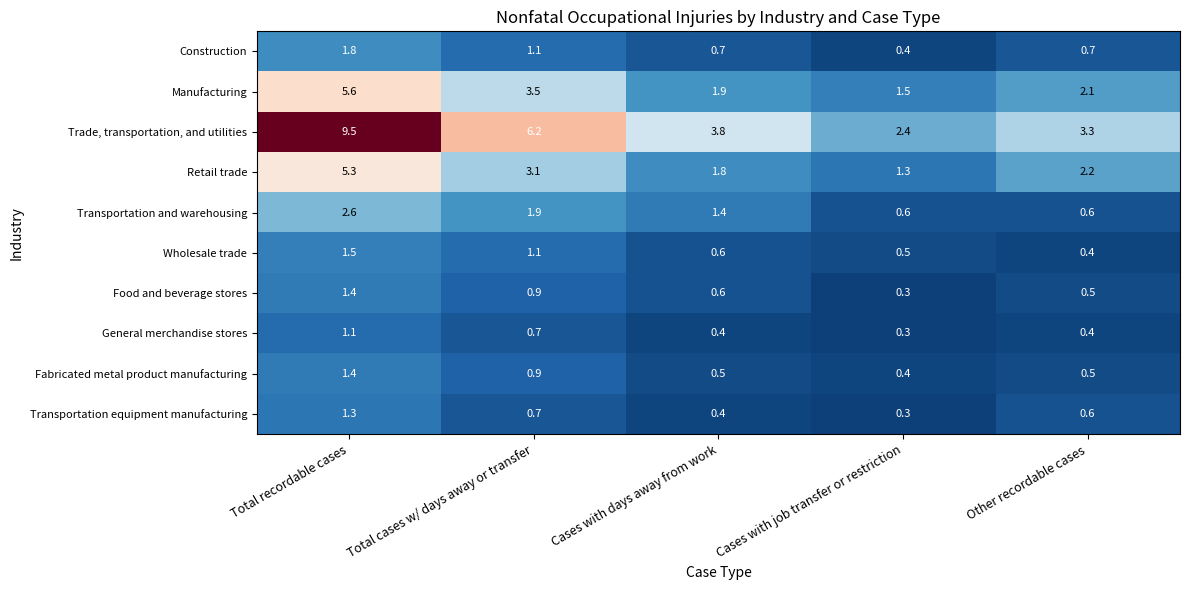

What is the total value across all series at Cases with days away from work?

12.1